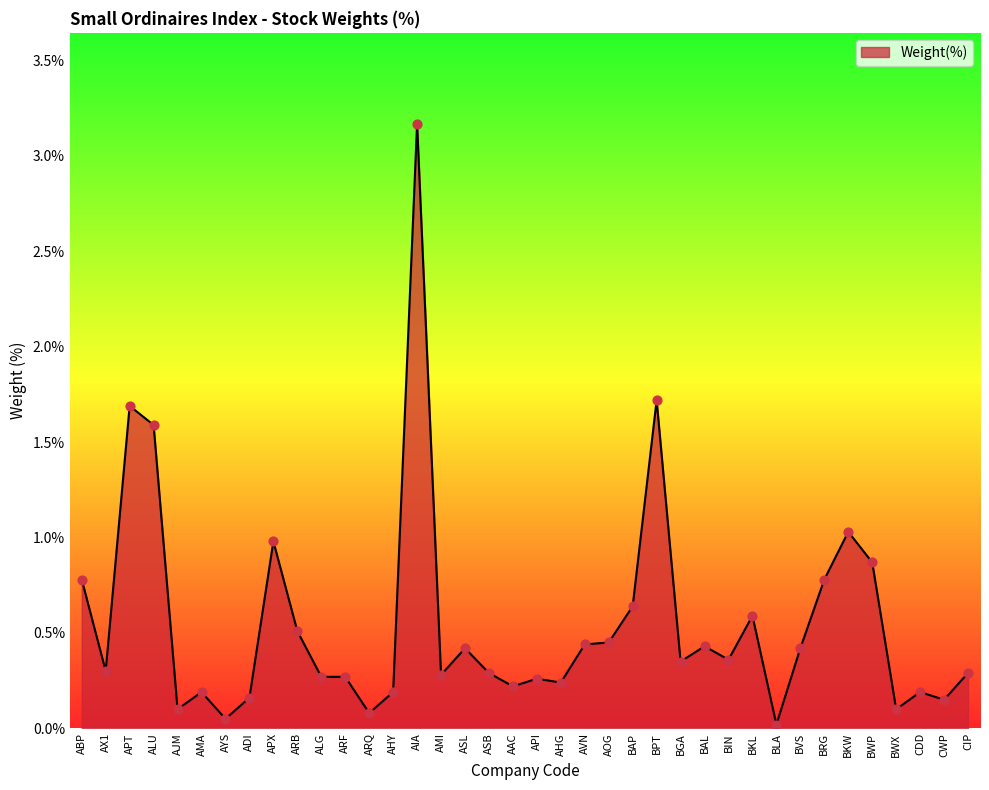

Which has a higher value, AHY or ALG?

ALG